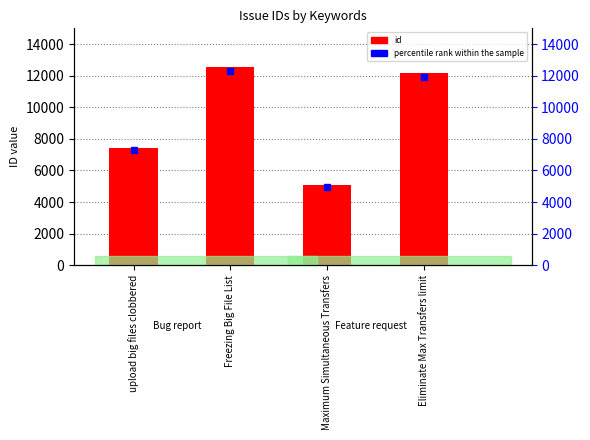

How many data points does each series have?

4